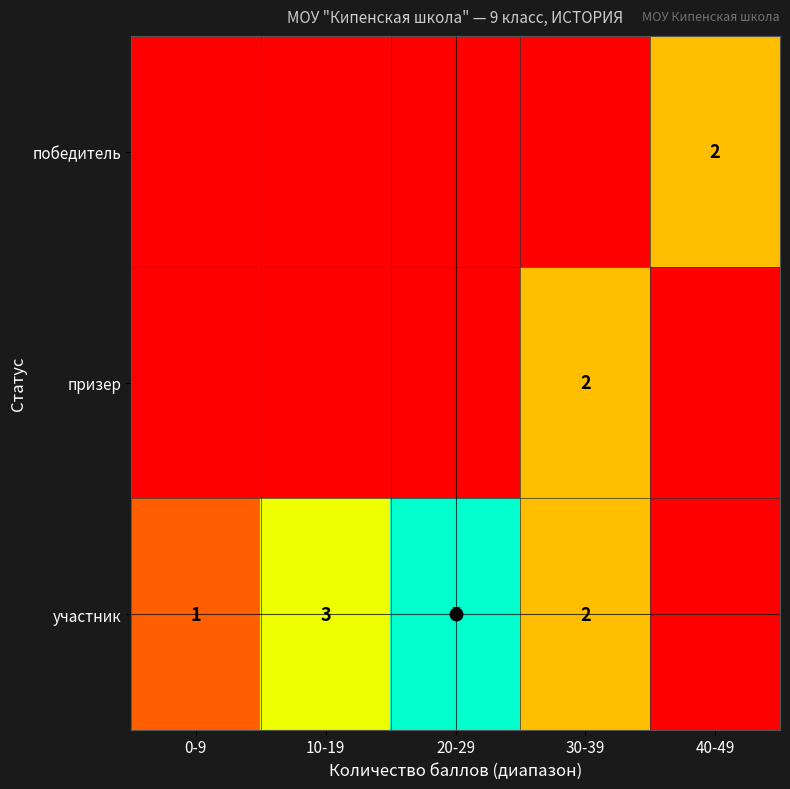

What is the total value across all series at 20-29?

5